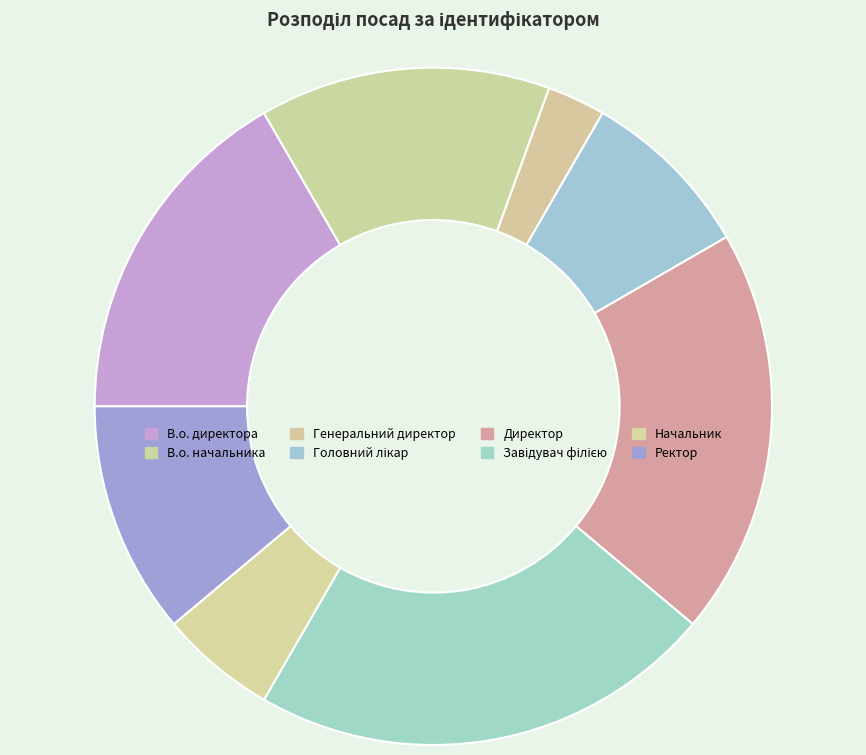

To the nearest percent, what is the combined percentage of Головний лікар and Начальник?

14%